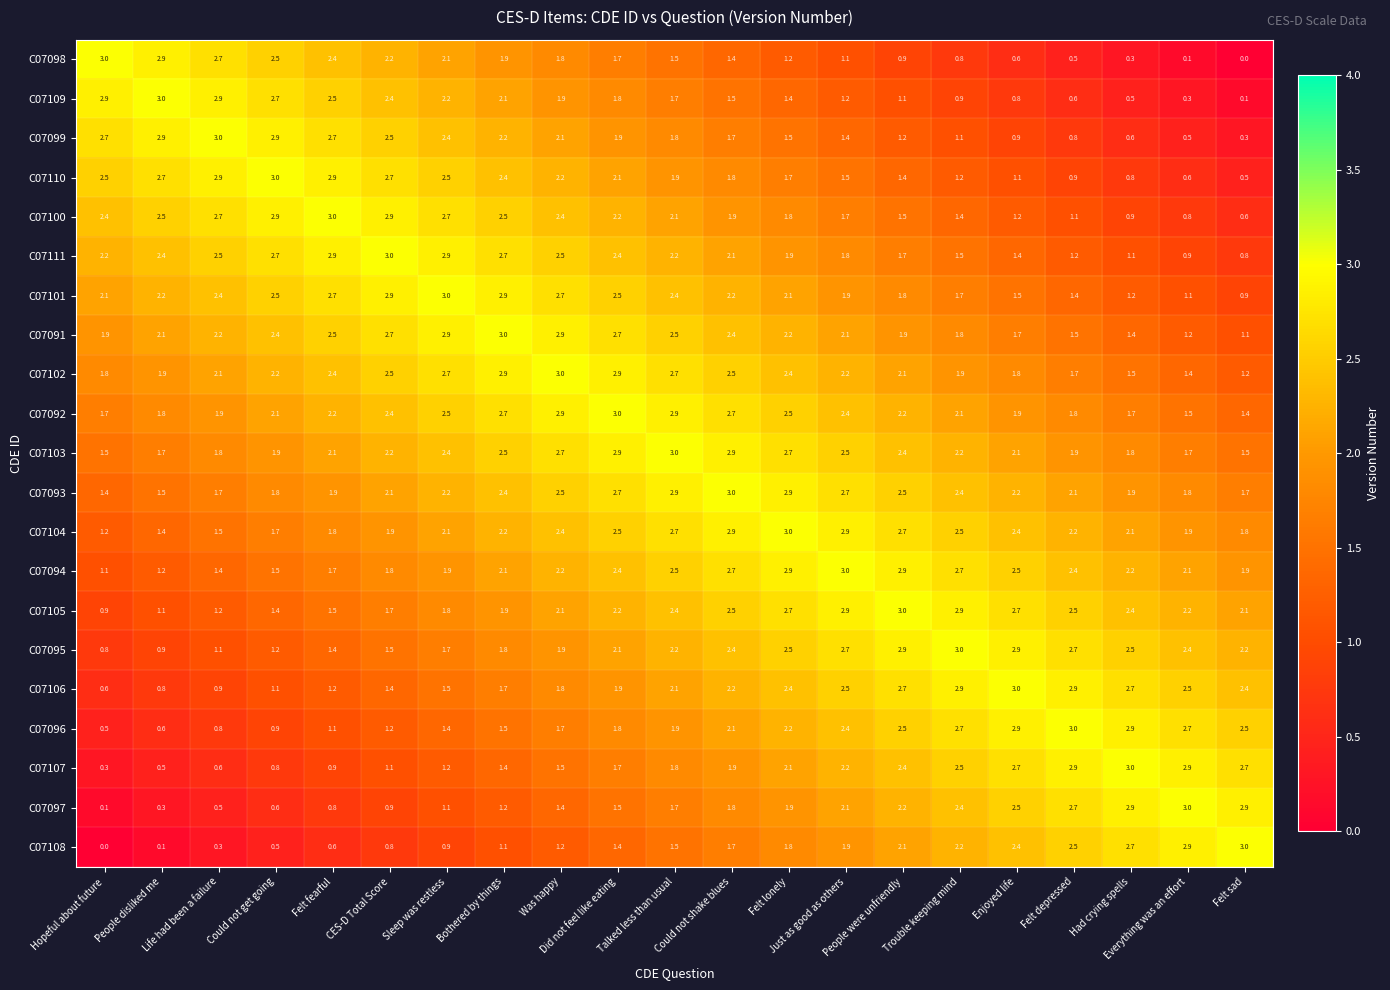

Which series has the largest total across all categories?

C07103